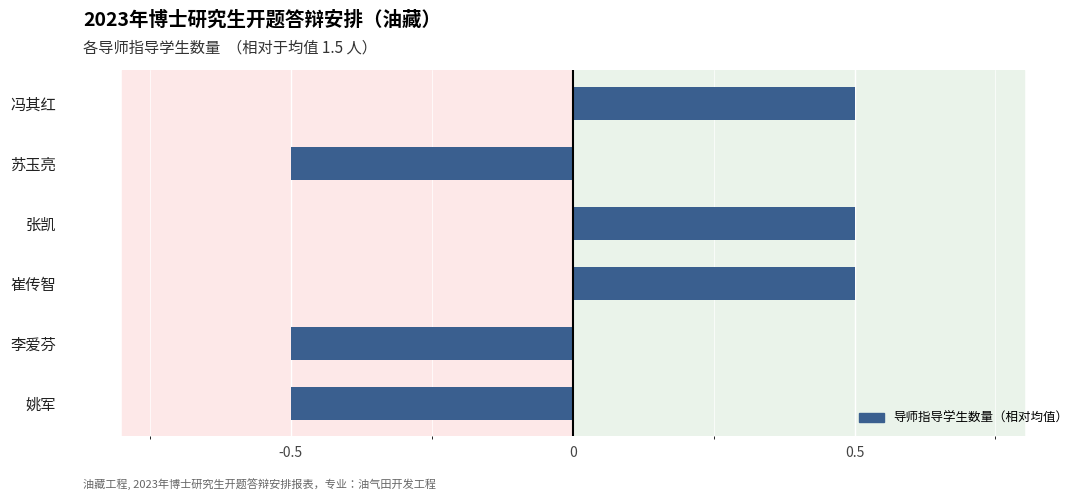

What is the difference between the maximum and second lowest values?

1.0